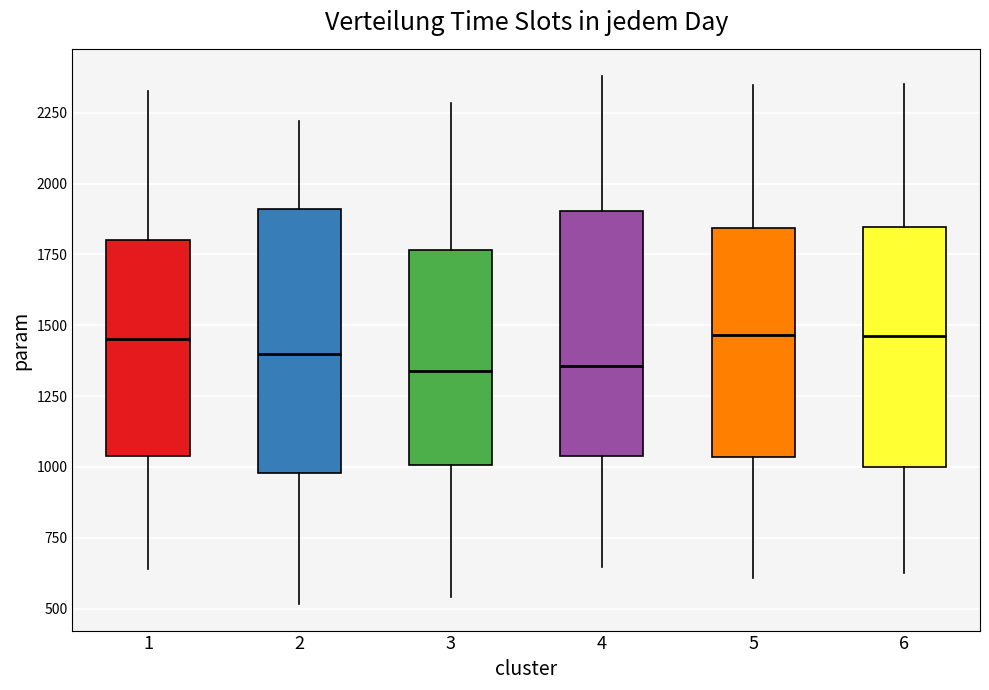

Reading left to right, read every box against the y-axis: the position of its median line, the range the box covers, and the ends of its whiskers. The values are not printed on the chart, so give them approximately, as read against the axis.

1: median 1450, box 1050 to 1800, whiskers 650 to 2350
2: median 1400, box 1000 to 1900, whiskers 500 to 2200
3: median 1350, box 1000 to 1750, whiskers 550 to 2300
4: median 1350, box 1050 to 1900, whiskers 650 to 2400
5: median 1450, box 1050 to 1850, whiskers 600 to 2350
6: median 1450, box 1000 to 1850, whiskers 650 to 2350